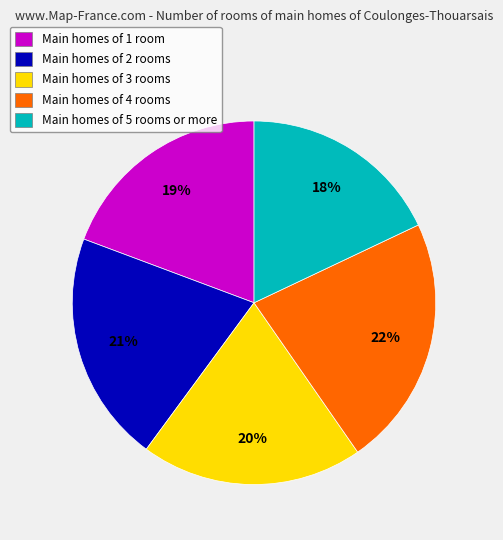

The Main homes of 4 rooms slice represents 22% of the pie. True or false?

True